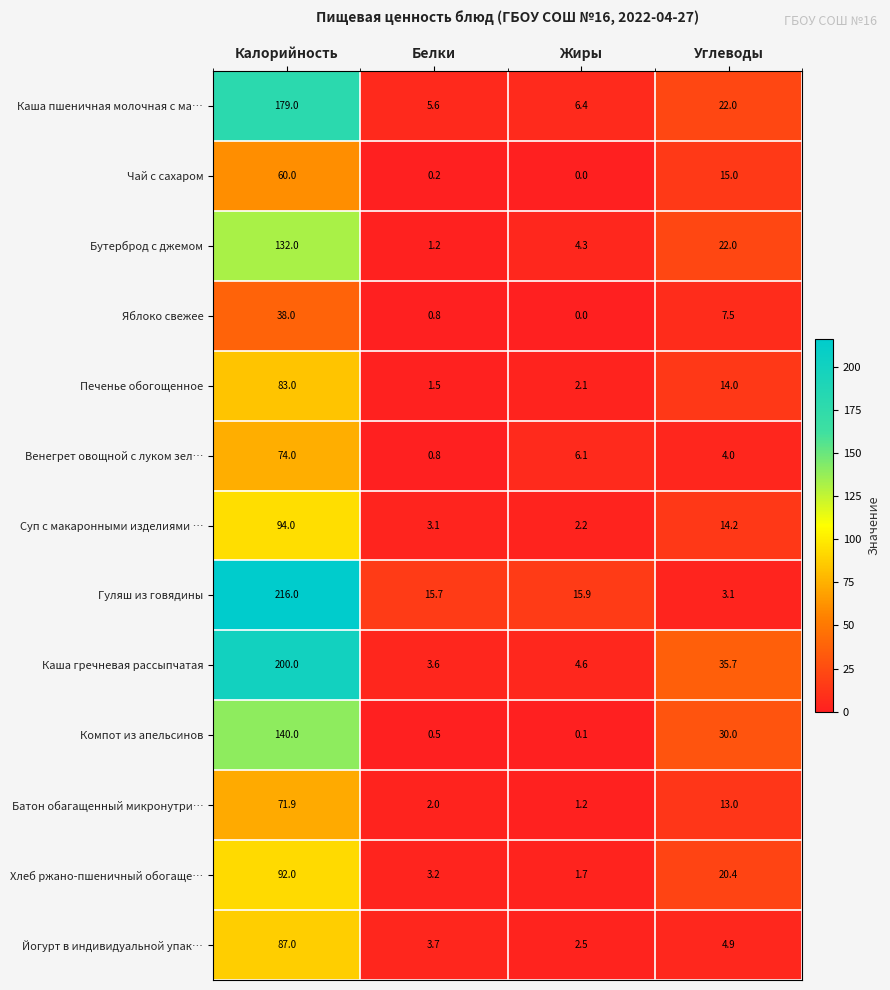

What is the total value across all series at Углеводы?

205.8